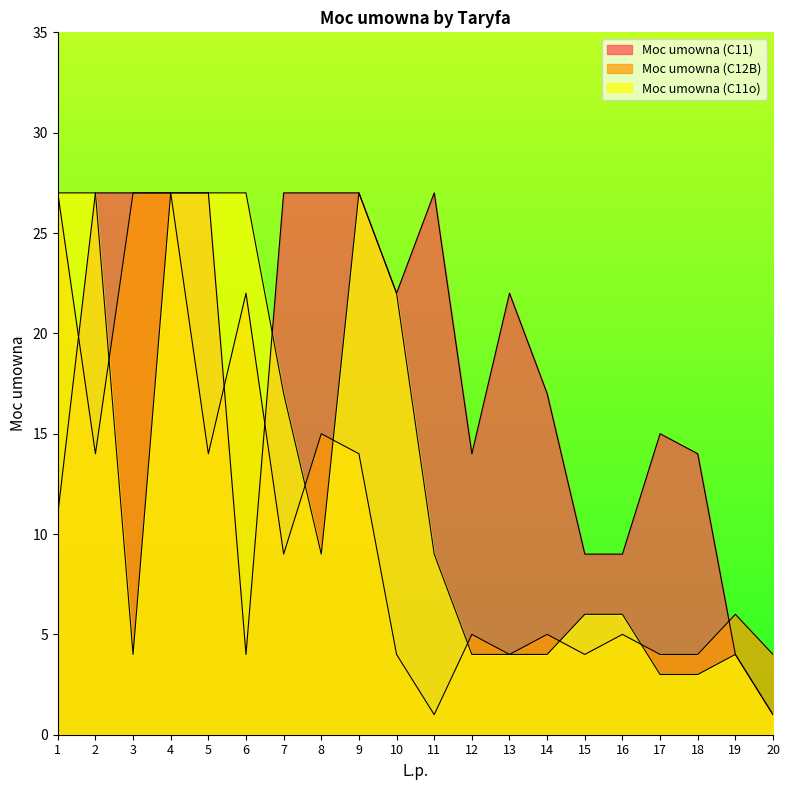

What is the greatest value displayed?

27